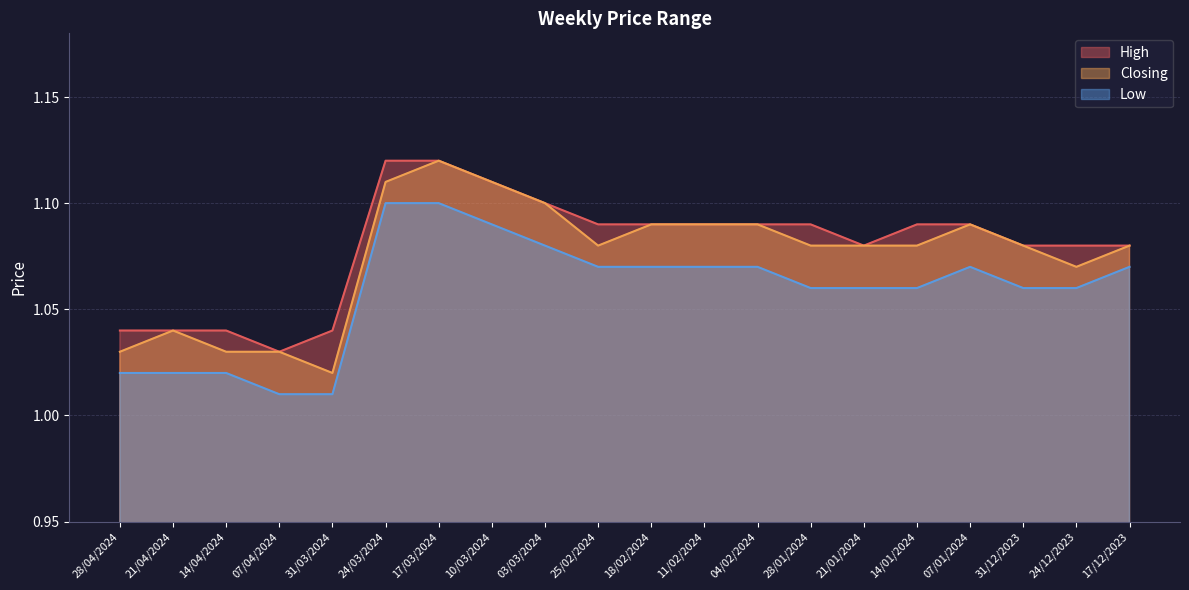

True or false: High and Closing intersect in this chart.

False